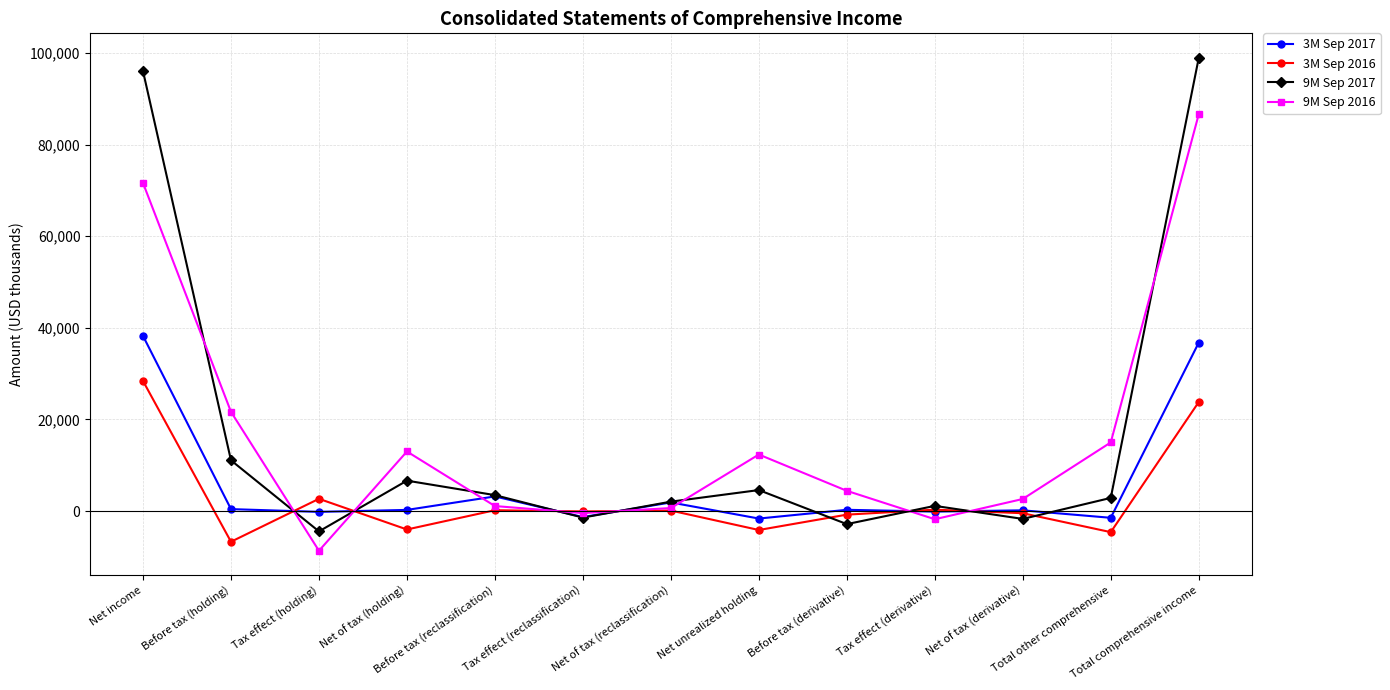

Which label corresponds to the largest value in the chart?

Total comprehensive income